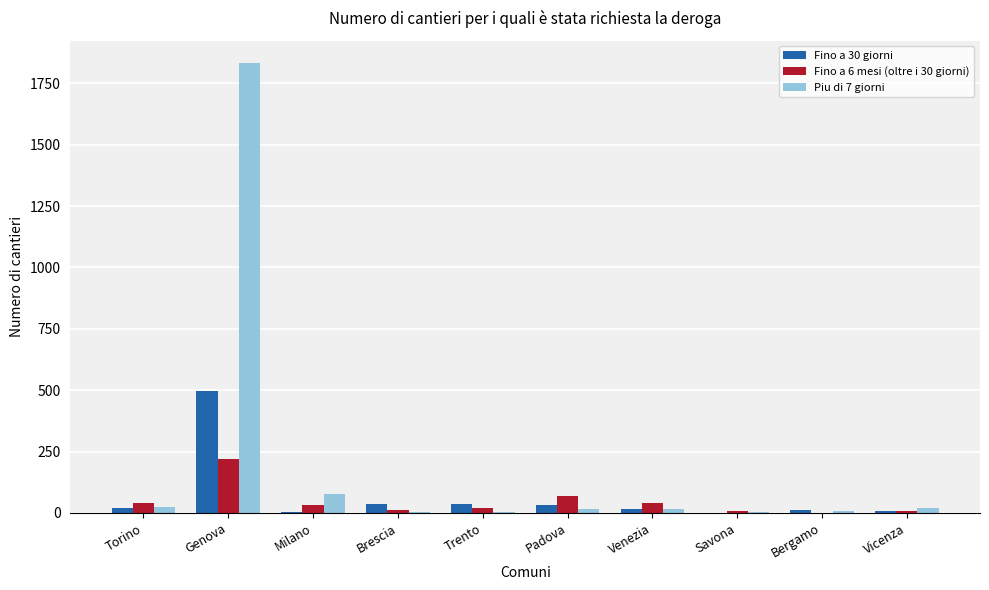

Which series has the largest total across all categories?

Piu di 7 giorni